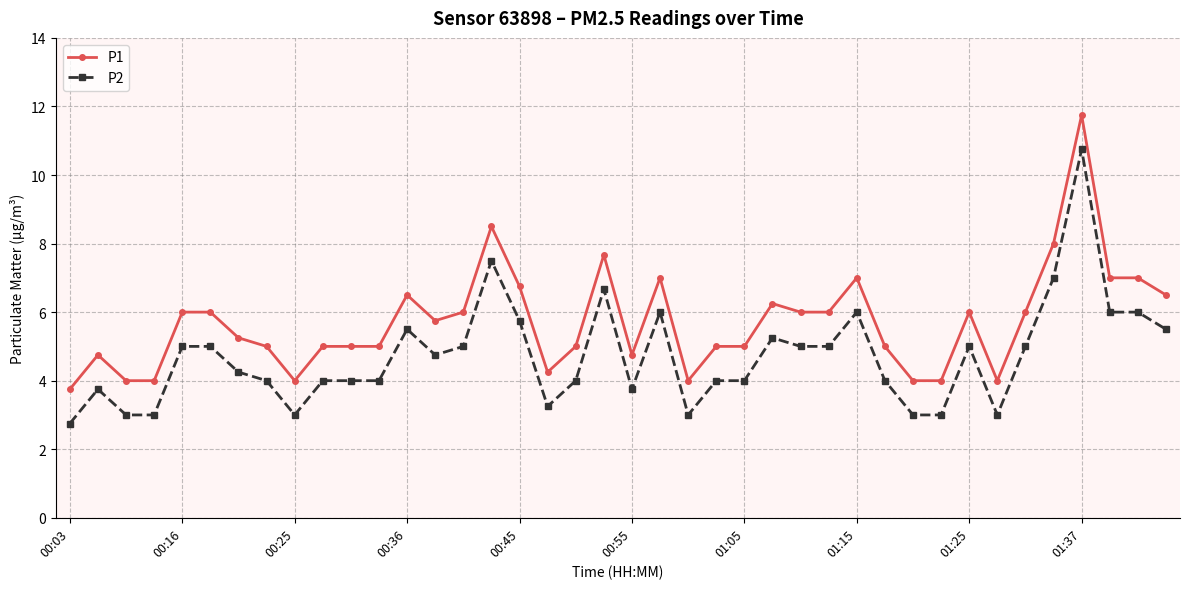

True or false: P2 and P1 intersect in this chart.

False